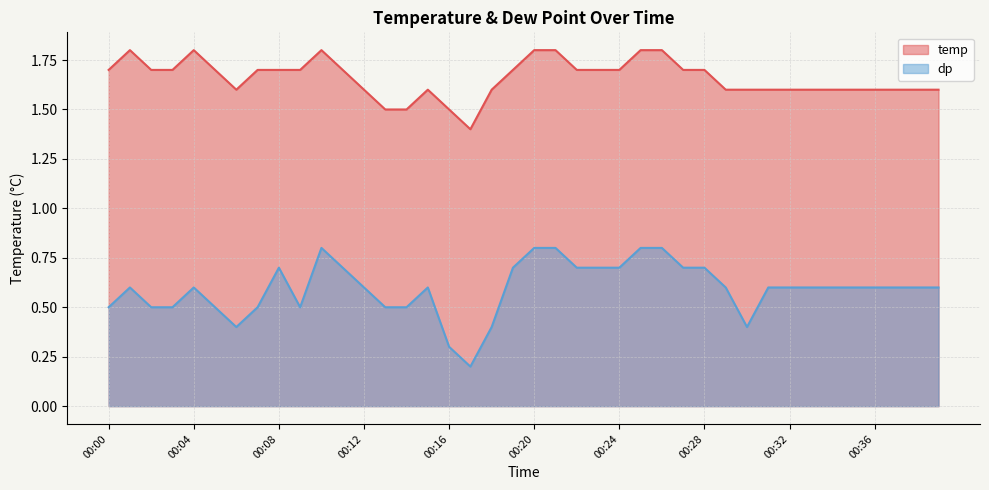

Is it true that temp equals 0.9 at 00:10?

False